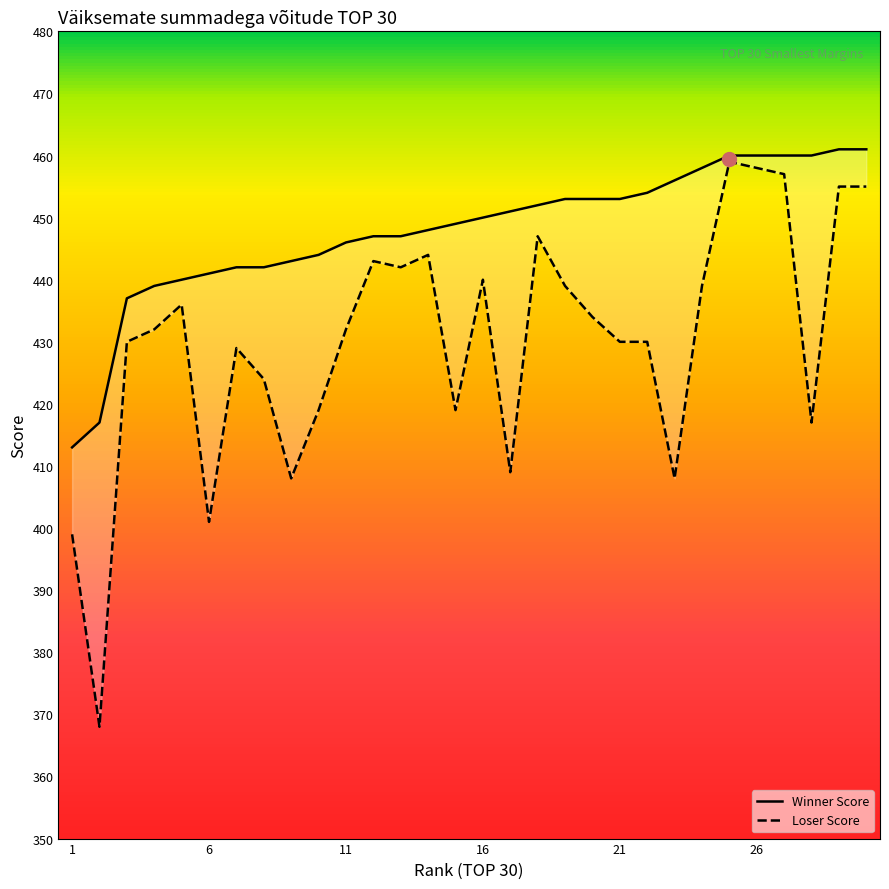

How many lines are shown in the chart?

2